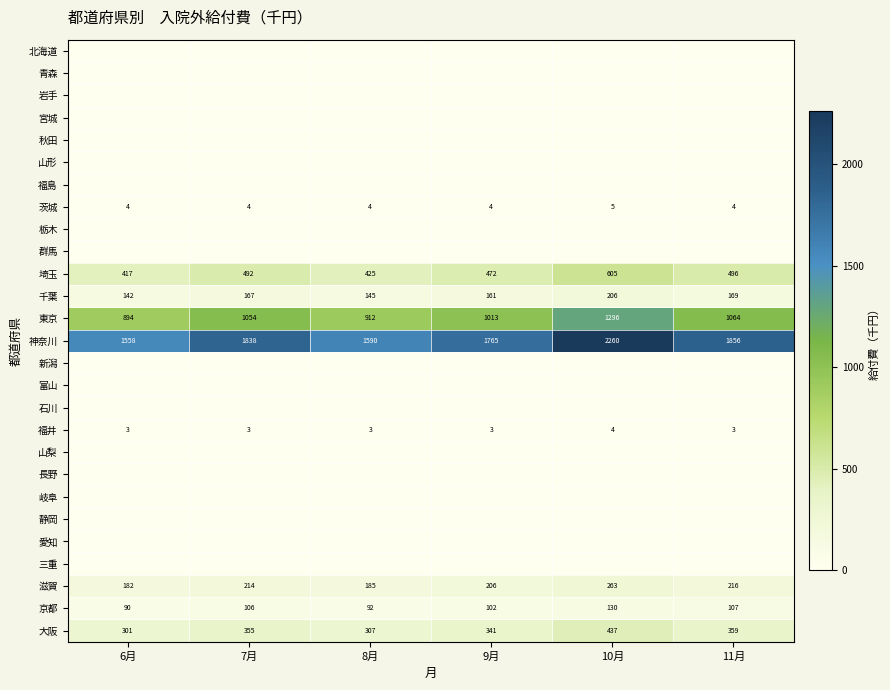

Count the number of categories in the chart.

6